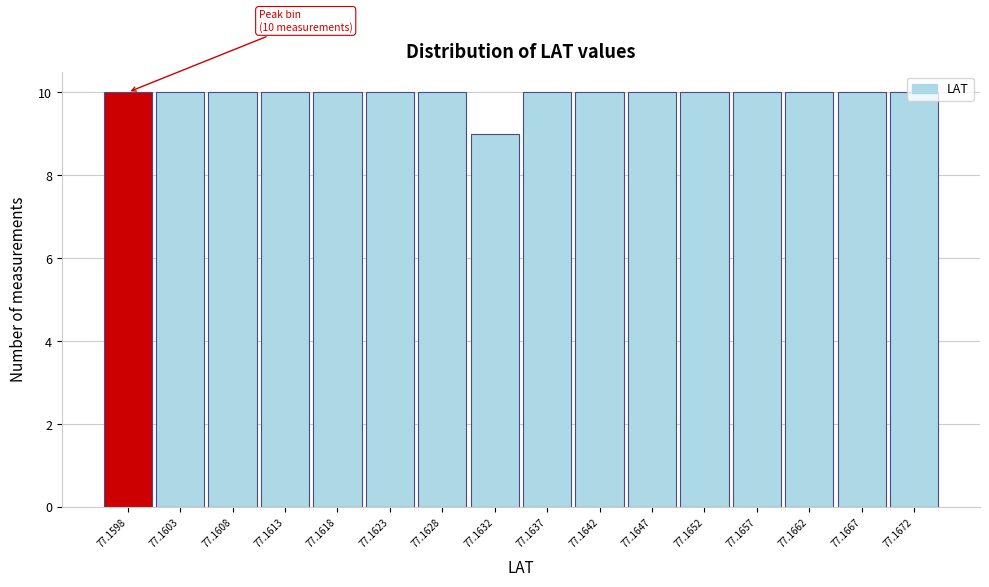

What is the value of the 11th bar from the left?

10